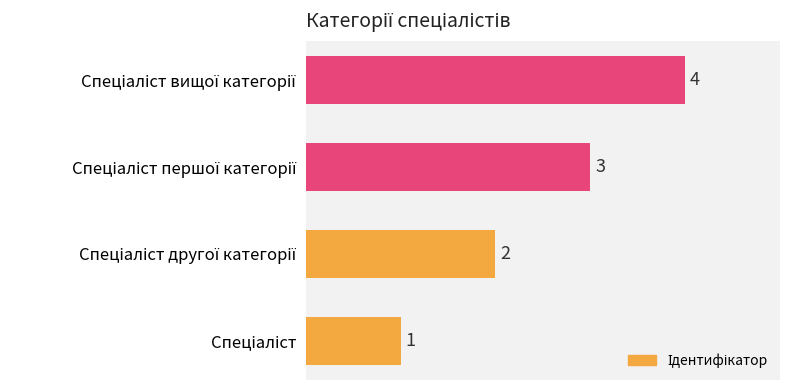

What is the difference between the maximum and minimum values?

3